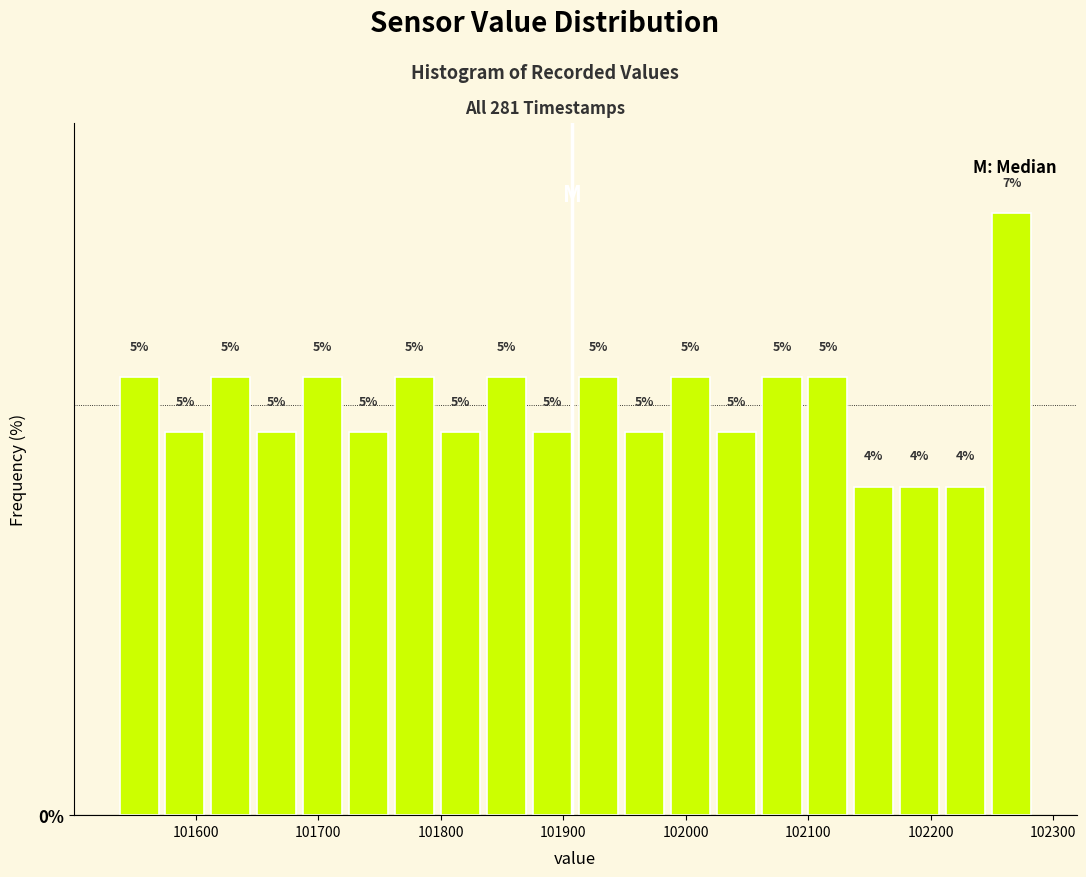

Read against the x-axis, roughly where is the centre of the tallest bar?

102270